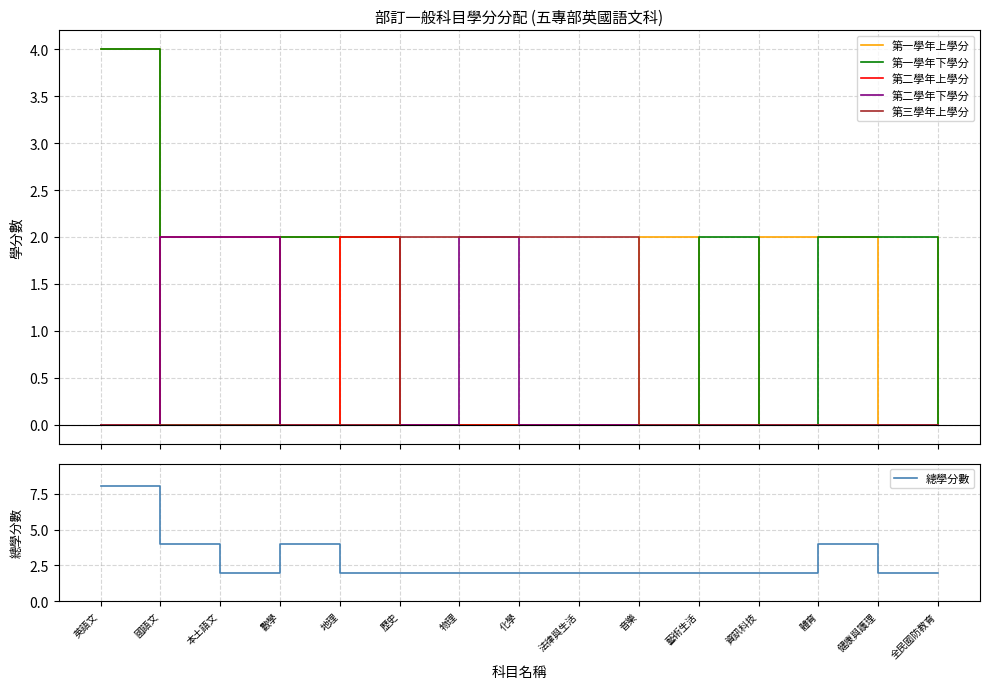

Does the chart have visible grid lines?

Yes